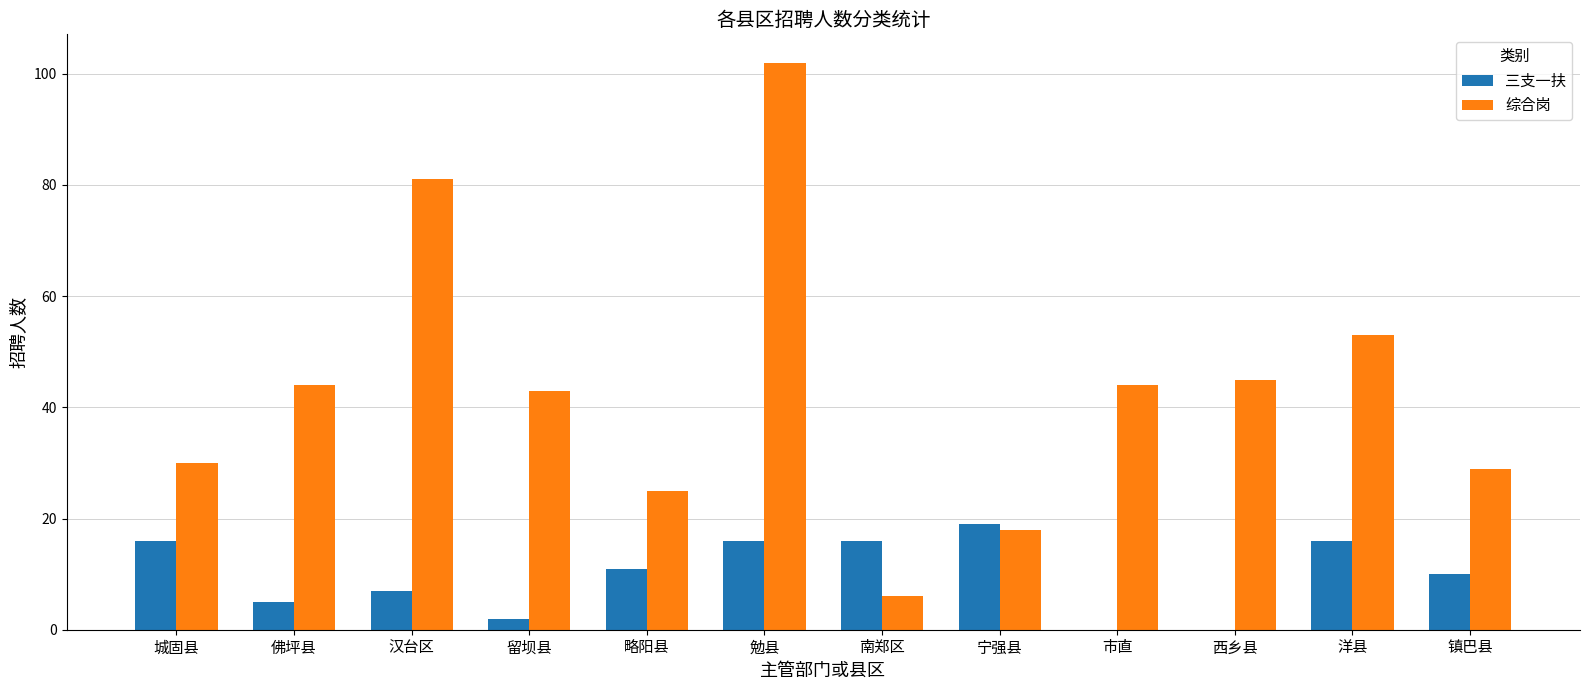

Reading left to right, what are all the values shown in this chart?

三支一扶: 城固县=16	佛坪县=5	汉台区=7	留坝县=2	略阳县=11	勉县=16	南郑区=16	宁强县=19	市直=0	西乡县=0	洋县=16	镇巴县=10
综合岗: 城固县=30	佛坪县=44	汉台区=81	留坝县=43	略阳县=25	勉县=102	南郑区=6	宁强县=18	市直=44	西乡县=45	洋县=53	镇巴县=29